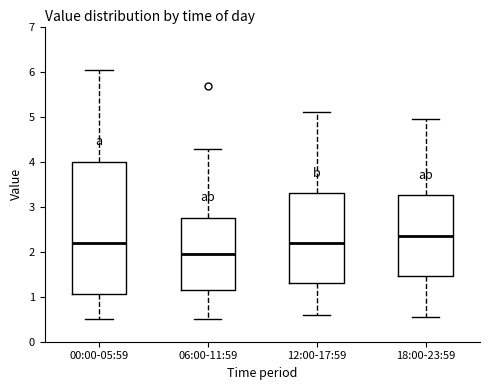

Reading left to right, read every box against the y-axis: the position of its median line, the range the box covers, and the ends of its whiskers. The values are not printed on the chart, so give them approximately, as read against the axis.

00:00-05:59: median 2.2, box 1.1 to 4.0, whiskers 0.5 to 6.0
06:00-11:59: median 2.0, box 1.2 to 2.8, whiskers 0.5 to 4.3
12:00-17:59: median 2.2, box 1.3 to 3.3, whiskers 0.6 to 5.1
18:00-23:59: median 2.4, box 1.5 to 3.3, whiskers 0.6 to 5.0